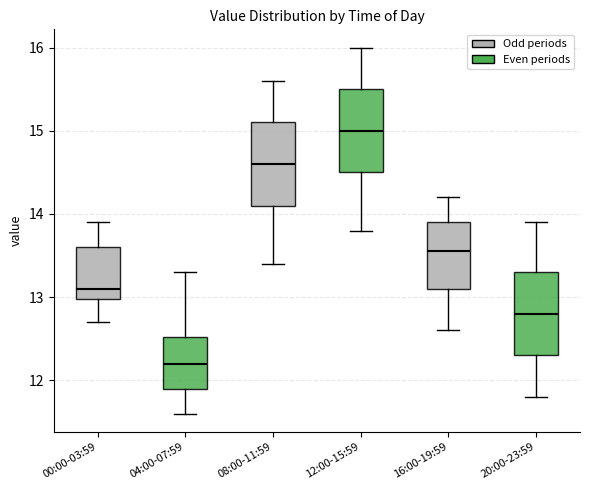

Reading left to right, transcribe this box plot: for each box, give where its median line is, the range the box spans, and where its two whiskers end, as read against the y-axis. The values are not printed on the chart, so give them approximately, as read against the axis.

00:00-03:59: median 13.1, box 13.0 to 13.6, whiskers 12.7 to 13.9
04:00-07:59: median 12.2, box 11.9 to 12.5, whiskers 11.6 to 13.3
08:00-11:59: median 14.6, box 14.1 to 15.1, whiskers 13.4 to 15.6
12:00-15:59: median 15.0, box 14.5 to 15.5, whiskers 13.8 to 16.0
16:00-19:59: median 13.6, box 13.1 to 13.9, whiskers 12.6 to 14.2
20:00-23:59: median 12.8, box 12.3 to 13.3, whiskers 11.8 to 13.9